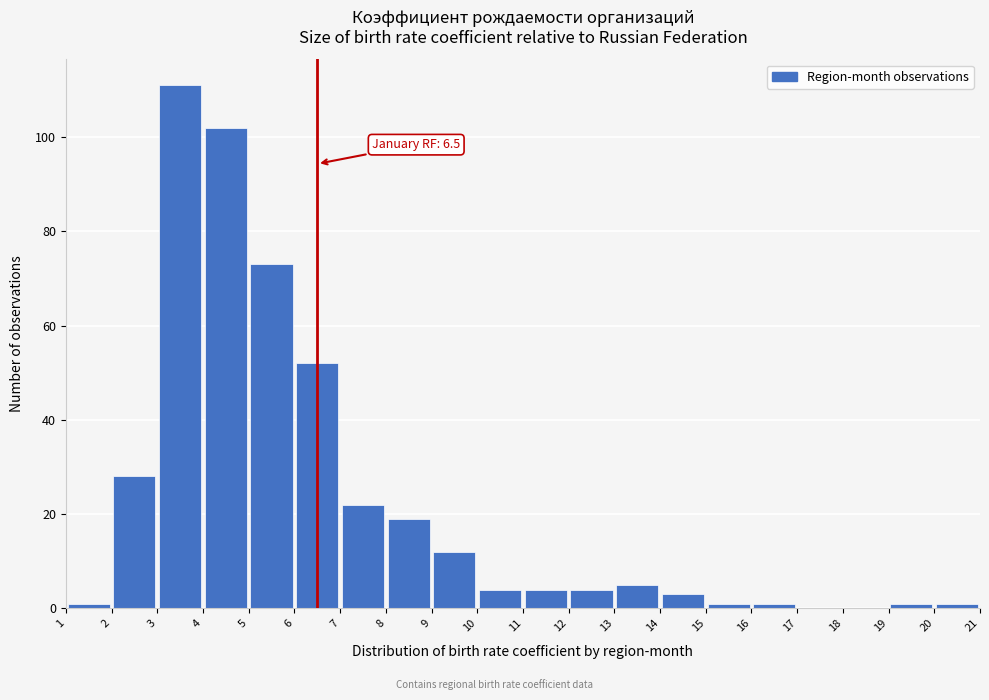

Which range on the x-axis has the tallest bar?

3 to 4